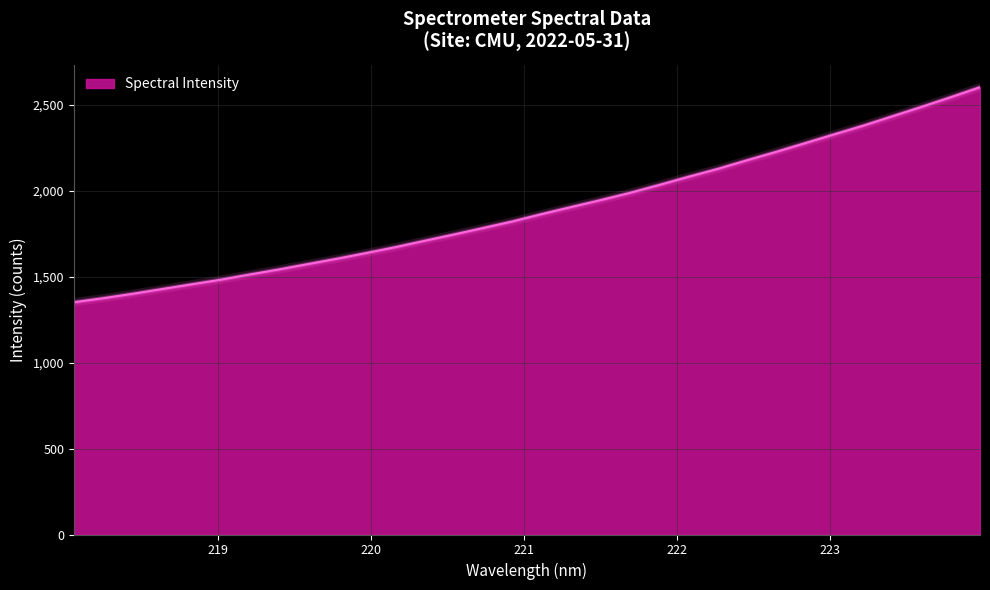

What is the minimum value shown in the chart?

1352.1